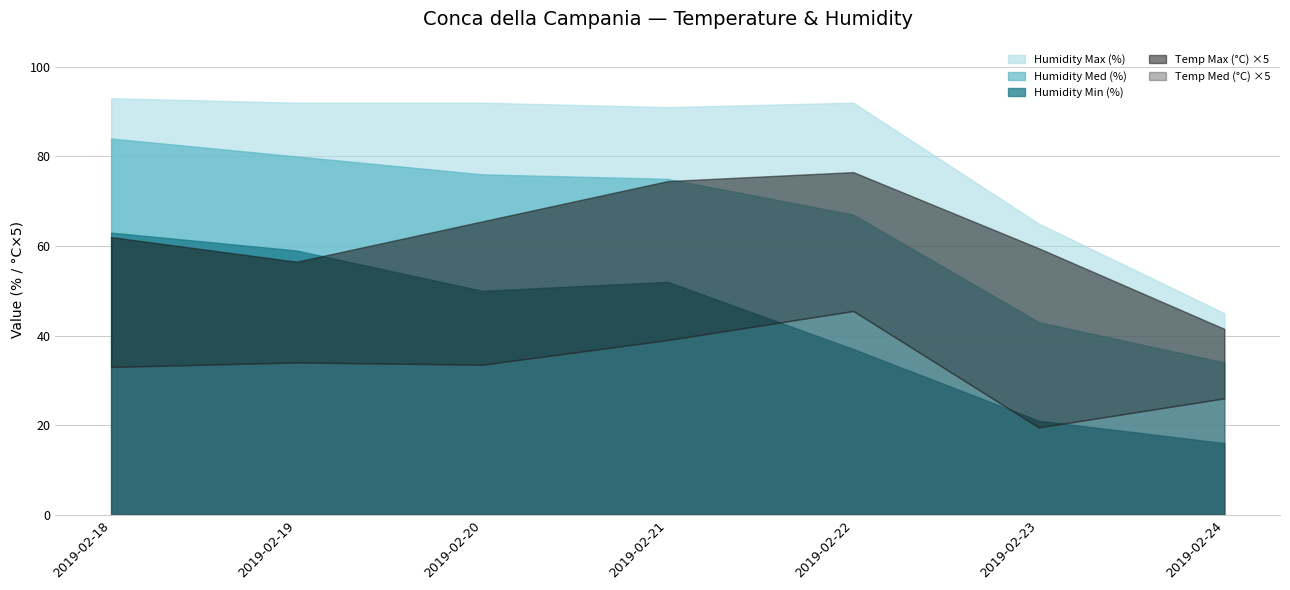

Rank the series at 2019-02-21 from lowest to highest value.

Temp Med (°C), Temp Max (°C), Humidity Min (%), Humidity Med (%), Humidity Max (%)